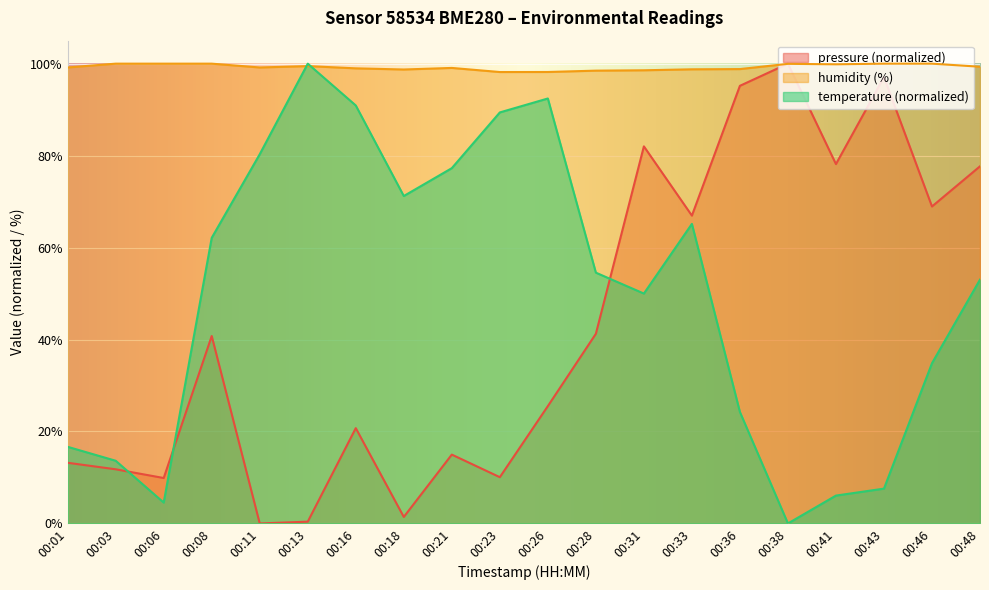

Is it true that humidity equals 49.0 at 00:13?

False